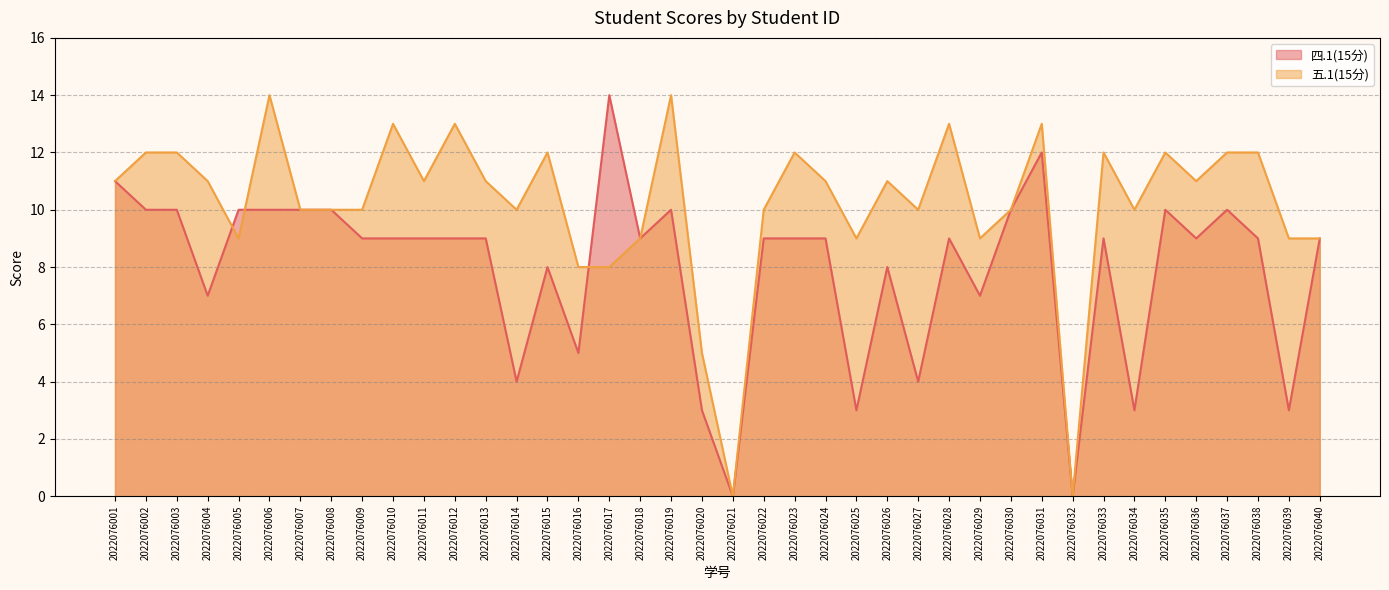

The 四.1(15分) series shows 5 at 2022076016. True or false?

True